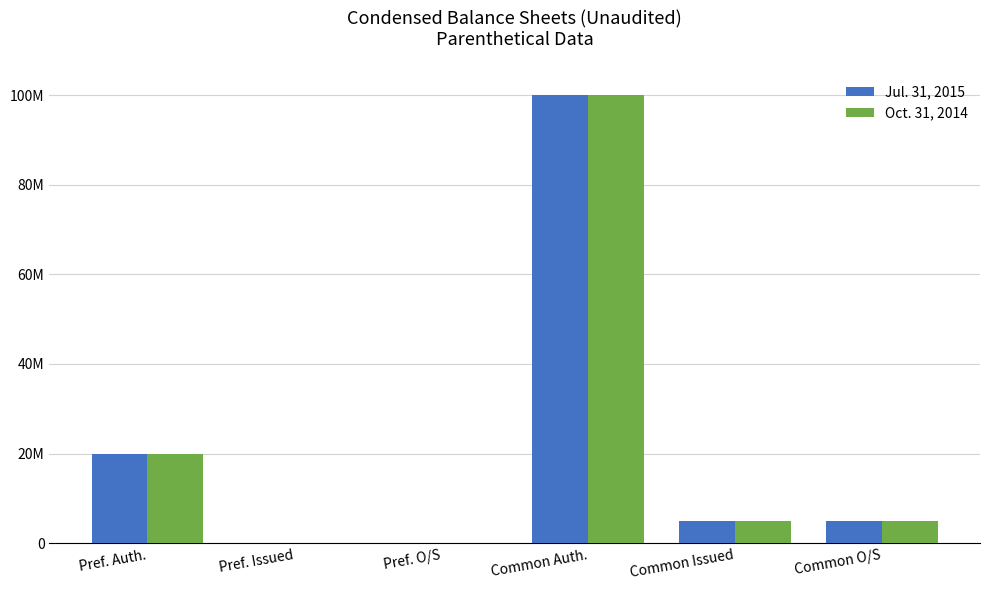

Does the chart contain stacked bars?

No